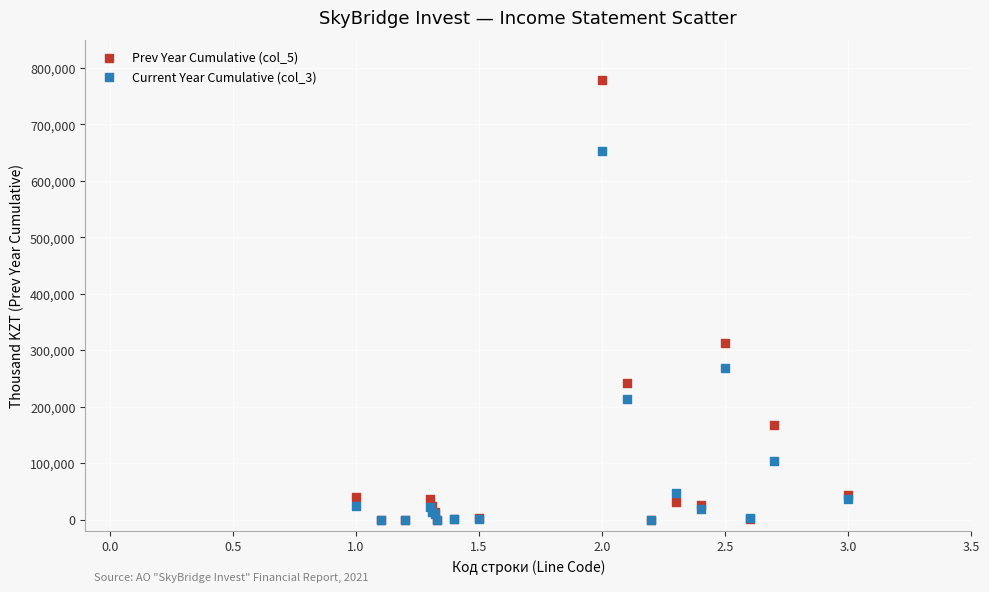

Across all series, what Y value is closest to 389638?

312492